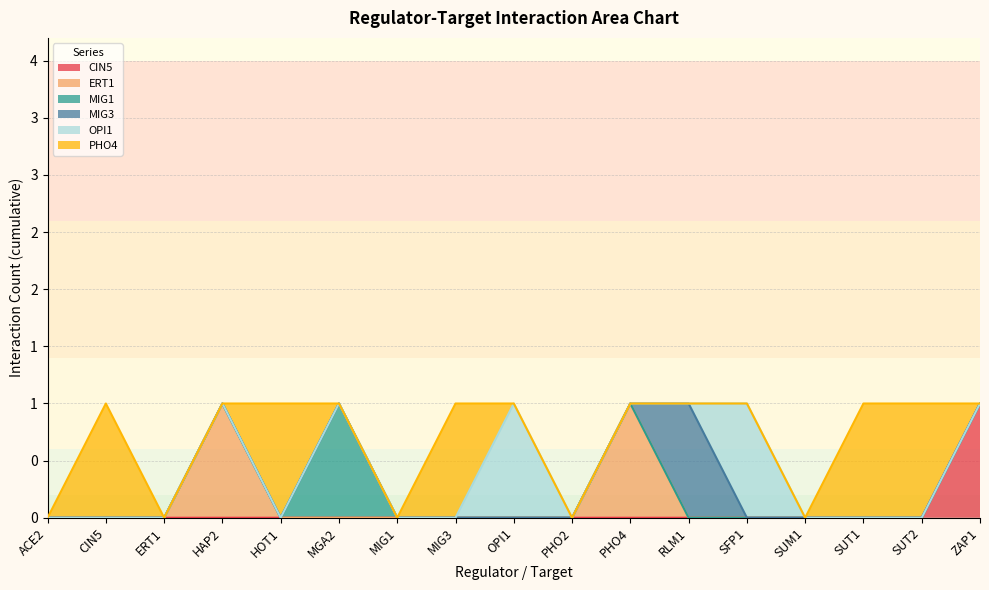

The ERT1 series shows 0 at SFP1. True or false?

True